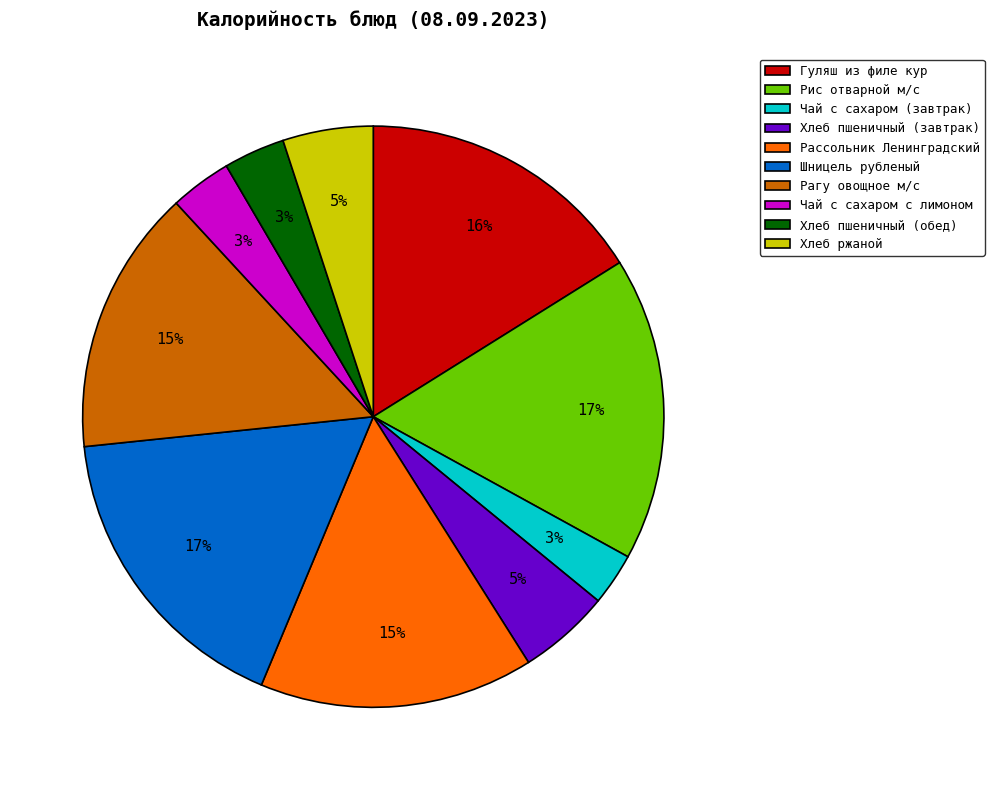

What percentage is the Чай с сахаром (завтрак) slice, to the nearest percent?

3%